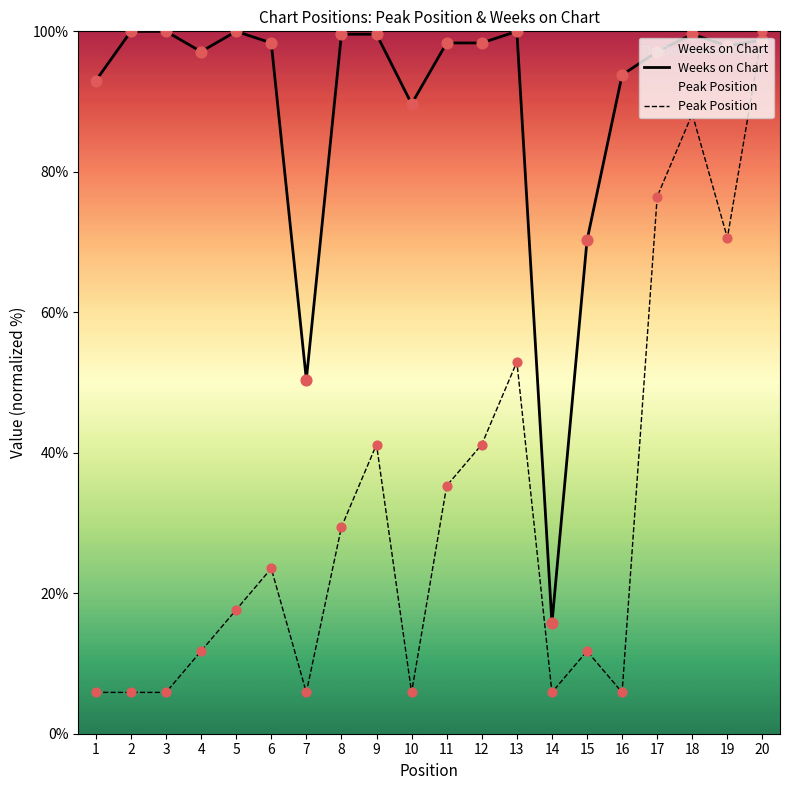

Which series contains the lowest Y value?

Peak Position